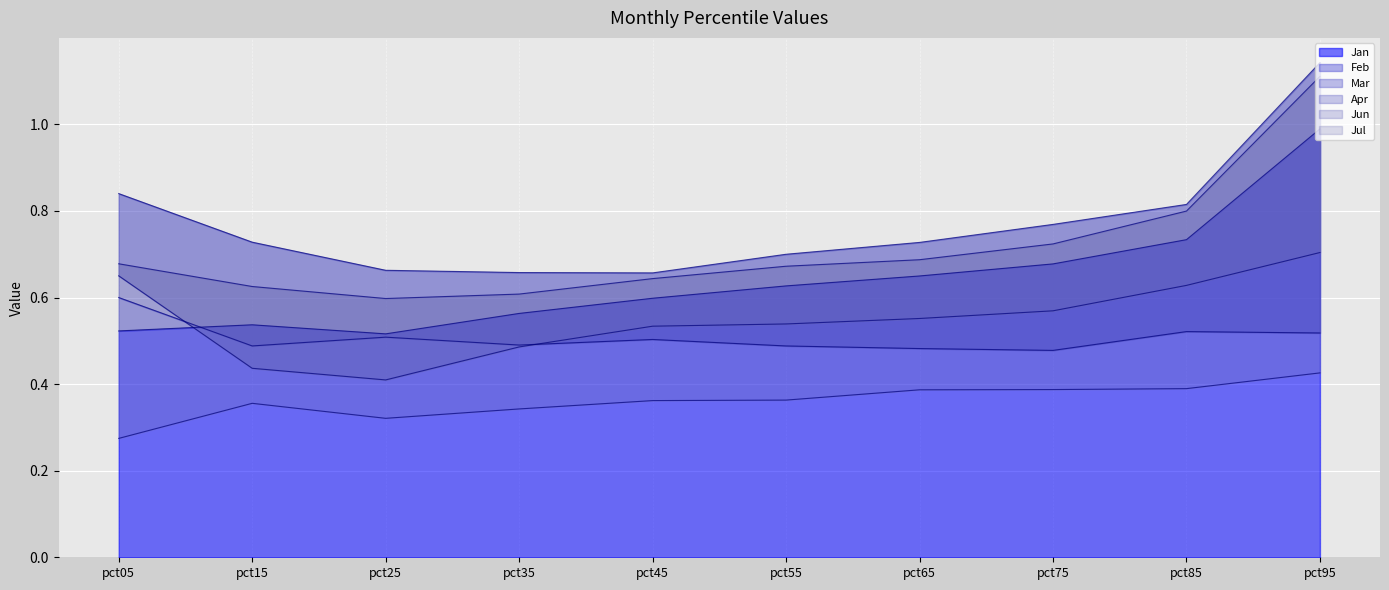

List the series in order of their peak value, lowest first.

Jul, Feb, Apr, Jan, Jun, Mar